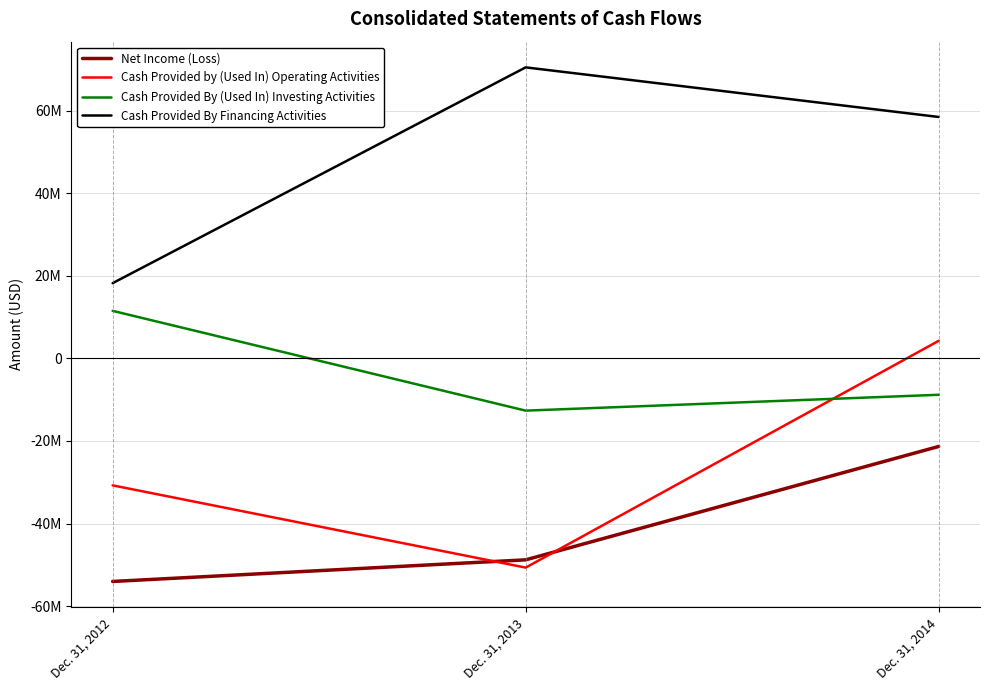

Does the chart display data point markers on the line(s)?

No